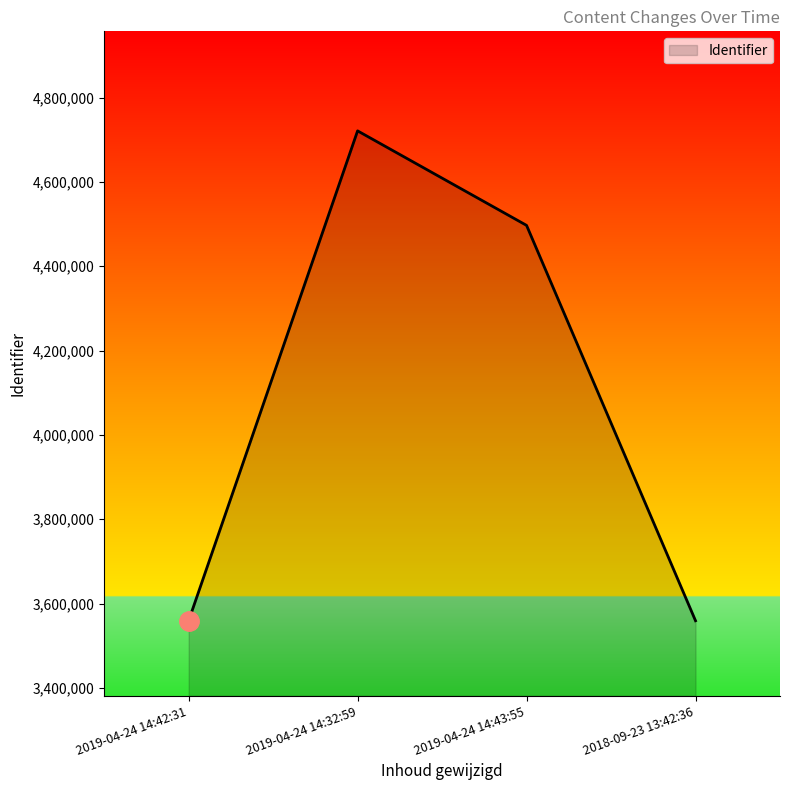

What is the difference between the maximum and second lowest values?

1161784